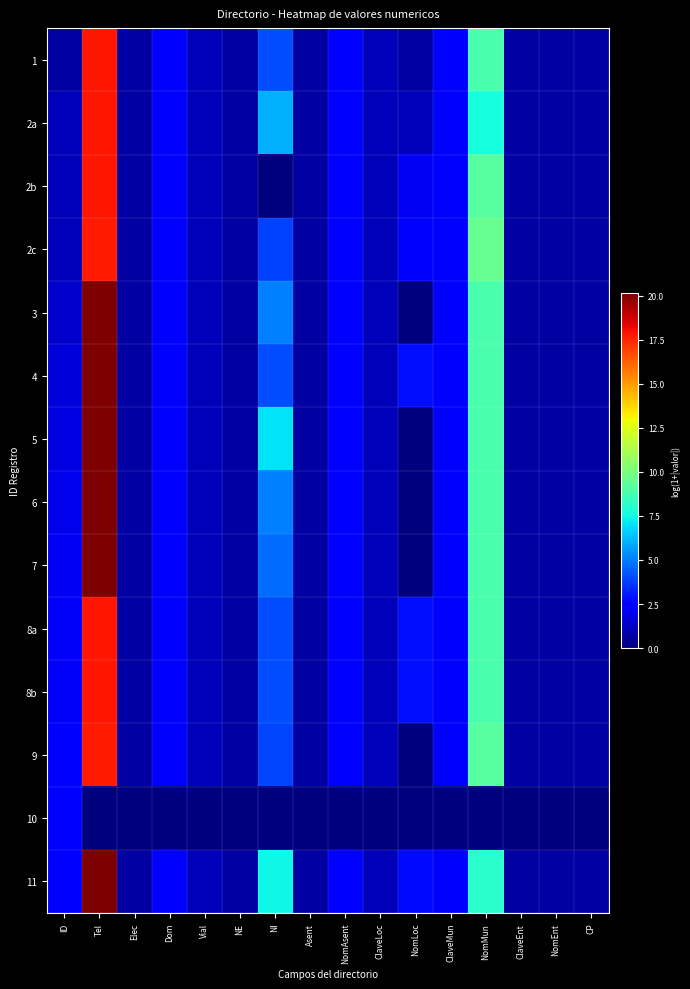

At how many categories does at least one series exceed 19?

1